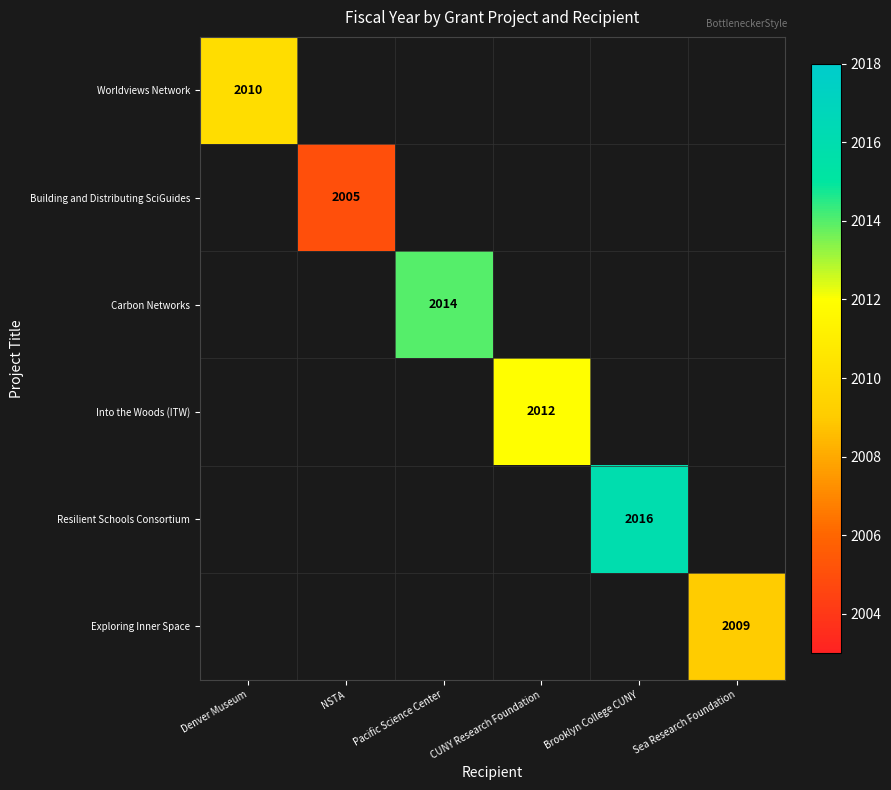

Is it true that Exploring Inner Space equals 2009 at Sea Research Foundation?

True